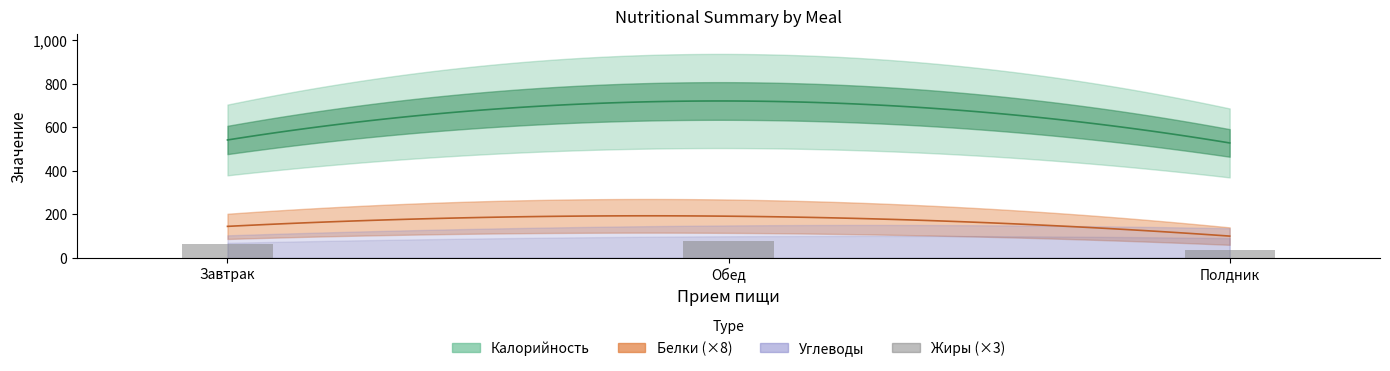

Does the chart contain stacked bars?

No